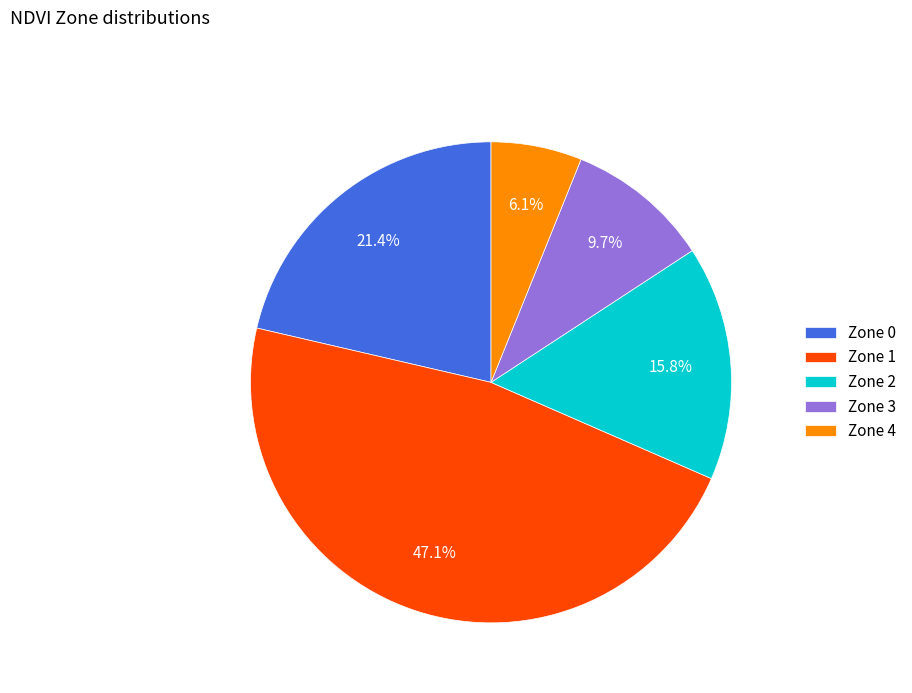

Count the number of slices in the pie.

5